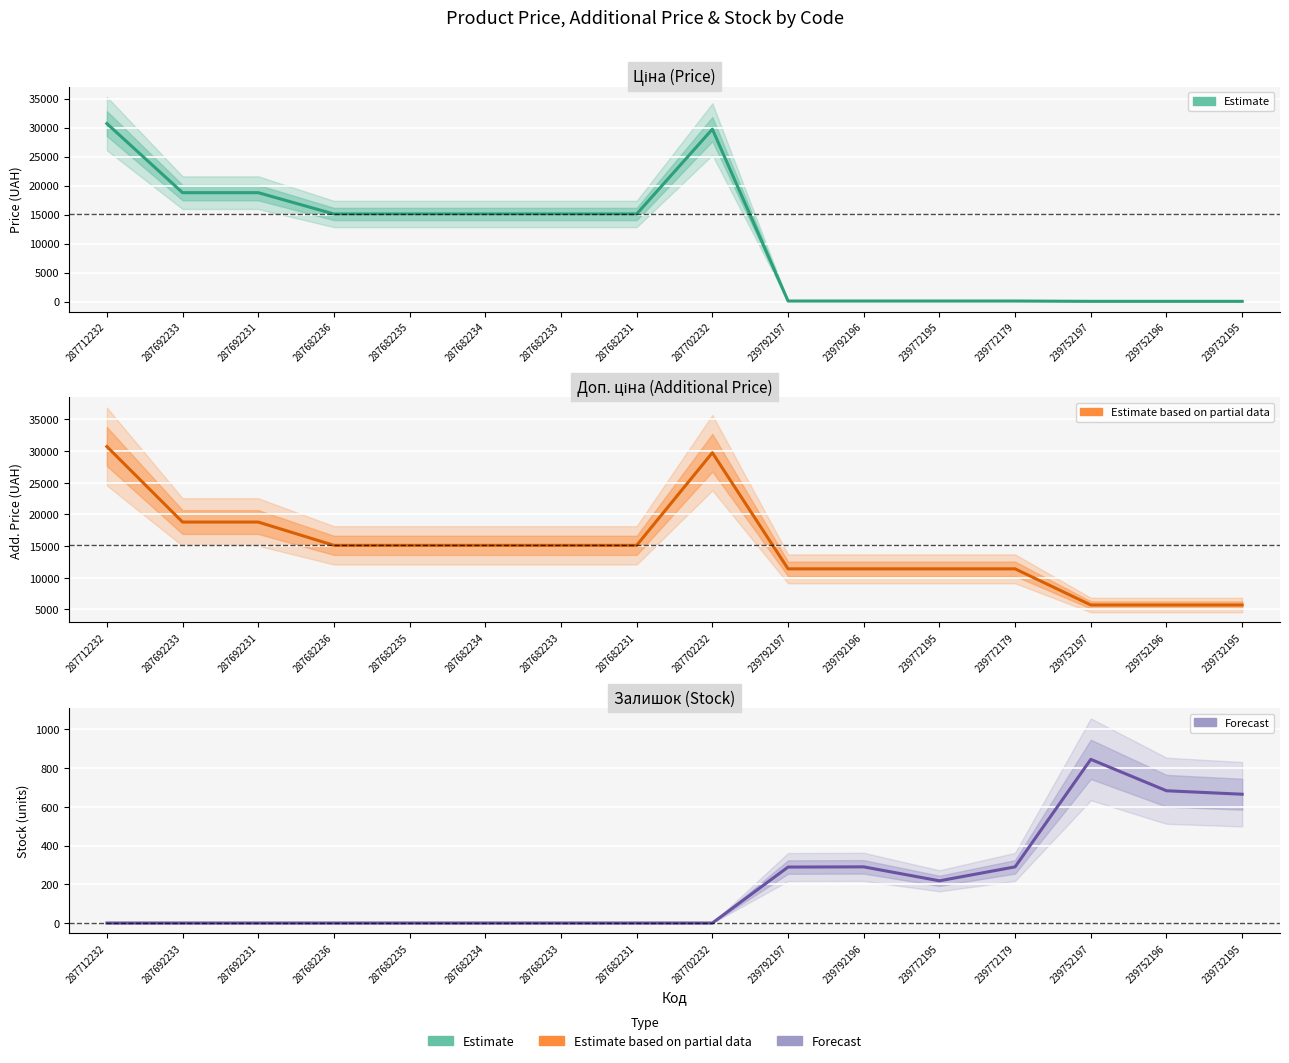

Which series changed the most between 287712232 and 239752197?

Ціна